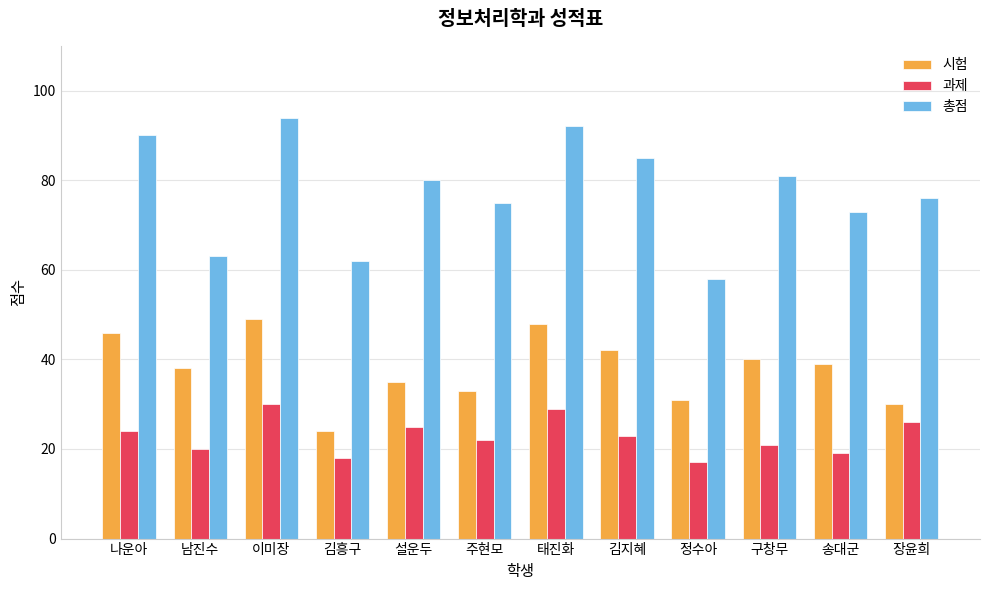

At which label is 총점 closest to 76?

장윤희